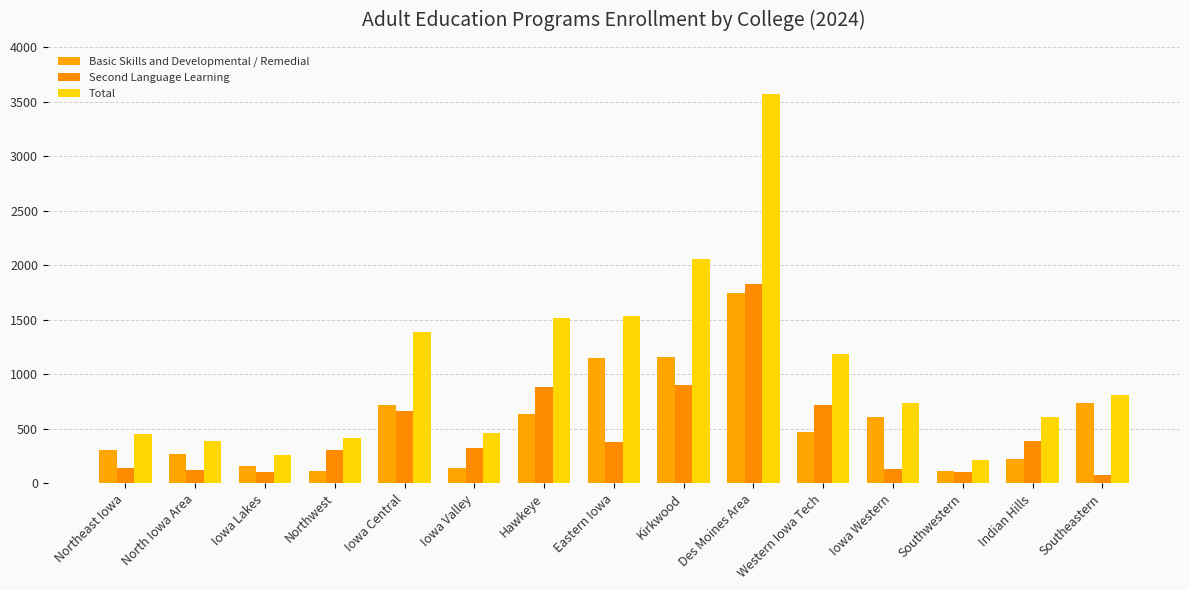

Count the number of categories in the chart.

15